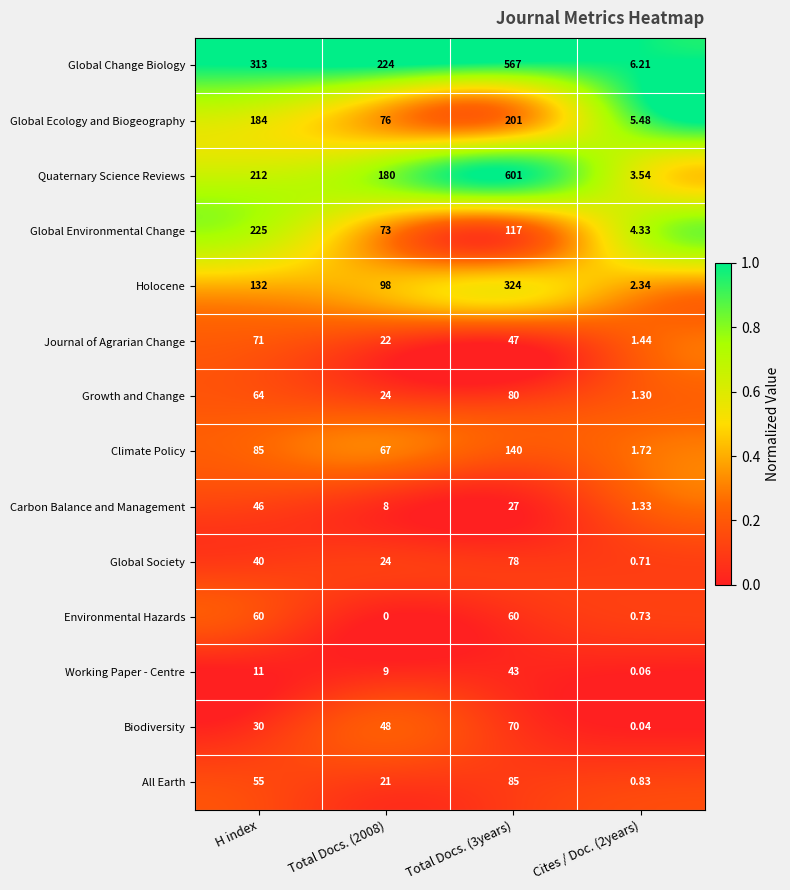

How many distinct data groups are displayed?

14